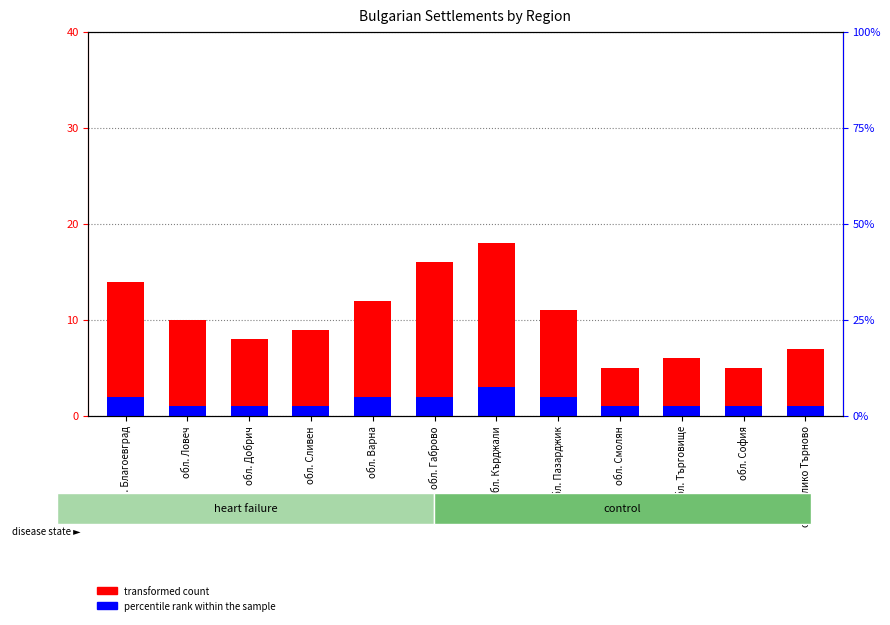

What position from the left is обл. Смолян?

9